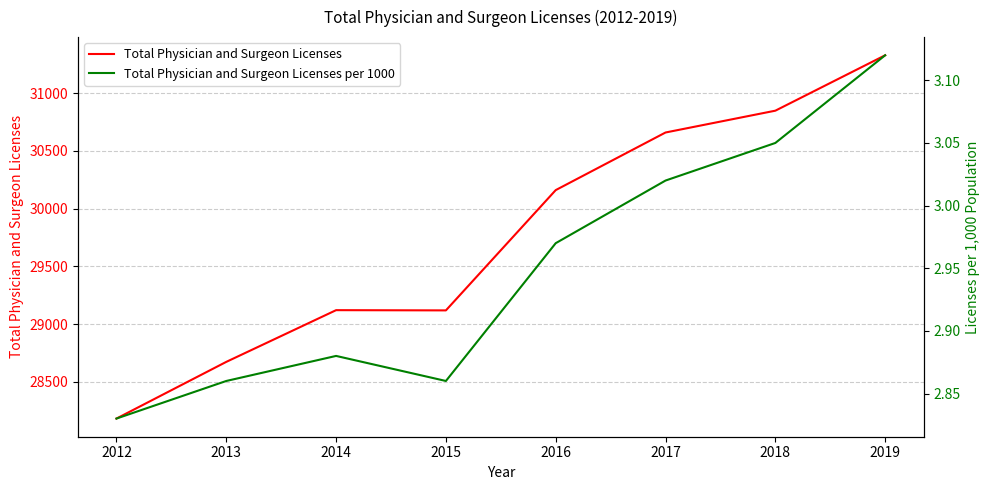

The Total Physician and Surgeon Licenses per 1000 series shows 3.0 at 2017. True or false?

True